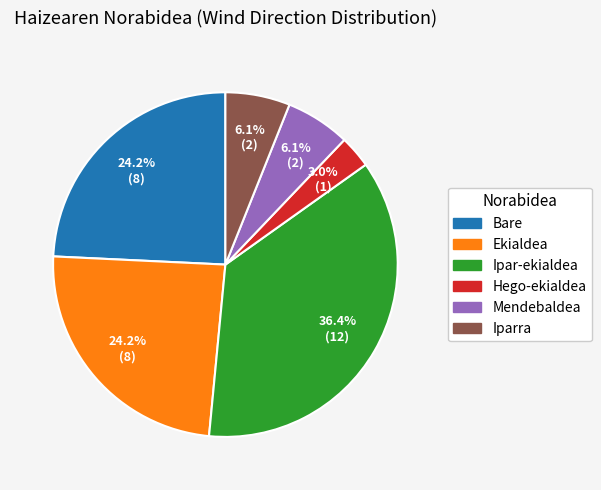

Does any single category account for the majority?

No